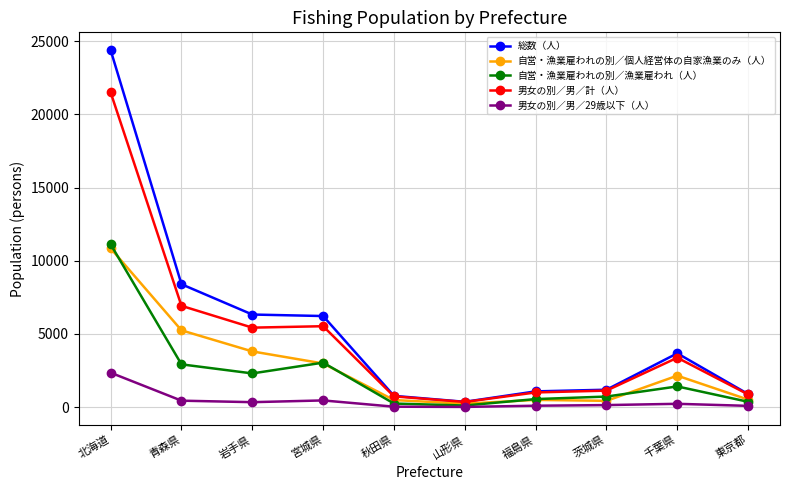

True or false: 男女の別／男／計（人） and 男女の別／男／29歳以下（人） intersect in this chart.

False